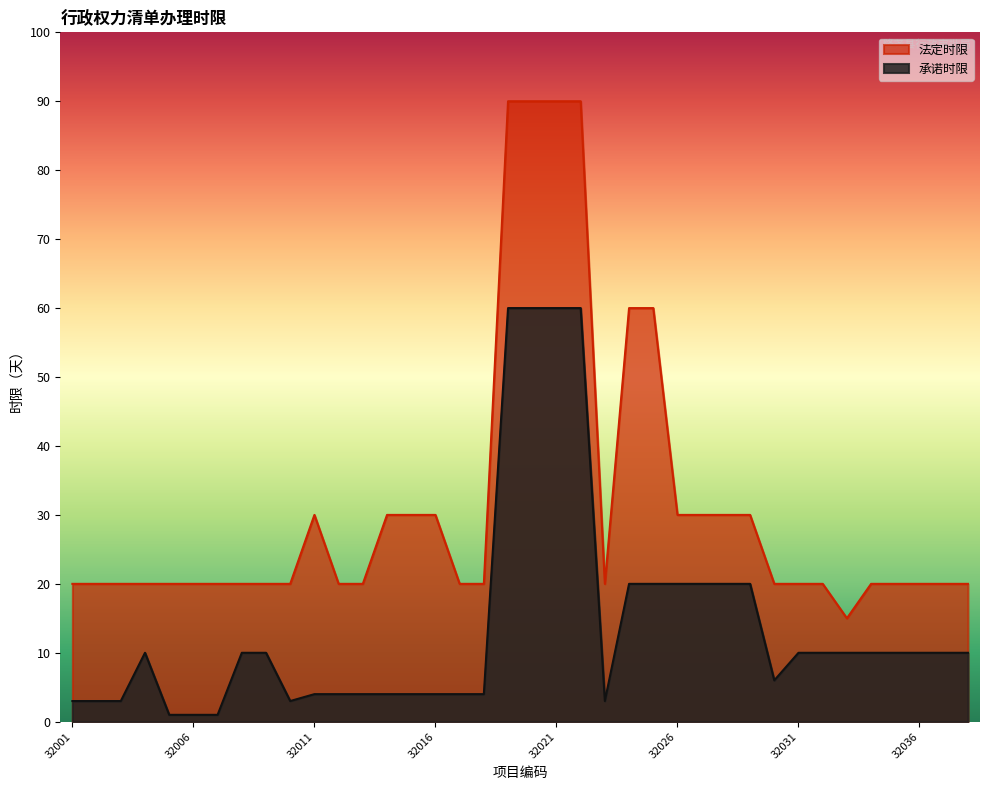

What is the total value across all series at 32026?

50